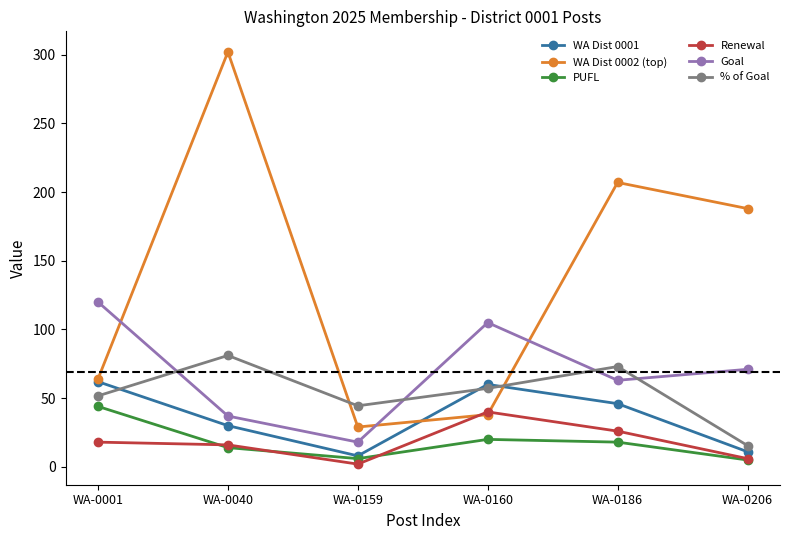

How many interior local valleys does the Renewal series have?

1